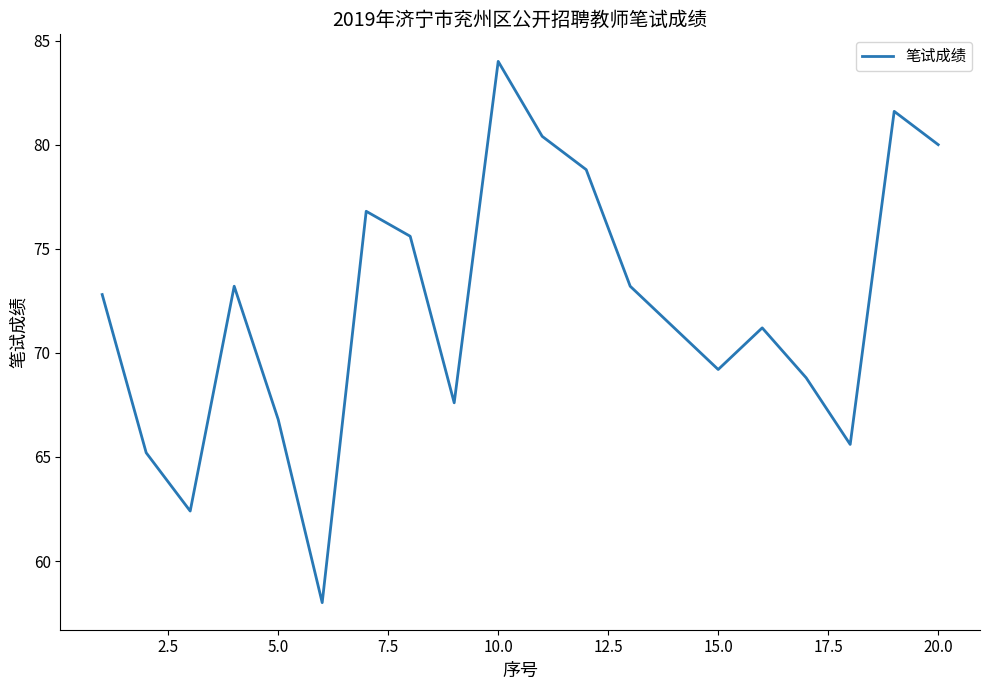

What is the difference between the maximum and minimum values?

26.0